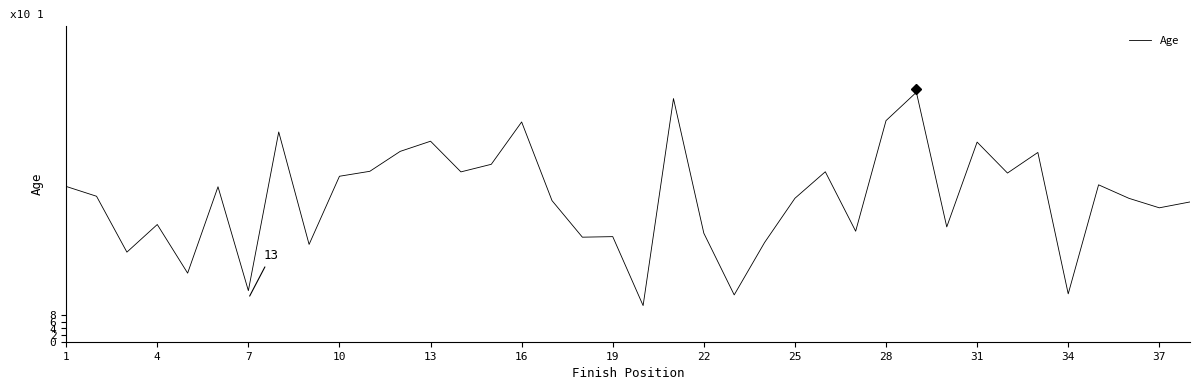

What is the difference between the maximum and minimum values?

64.2